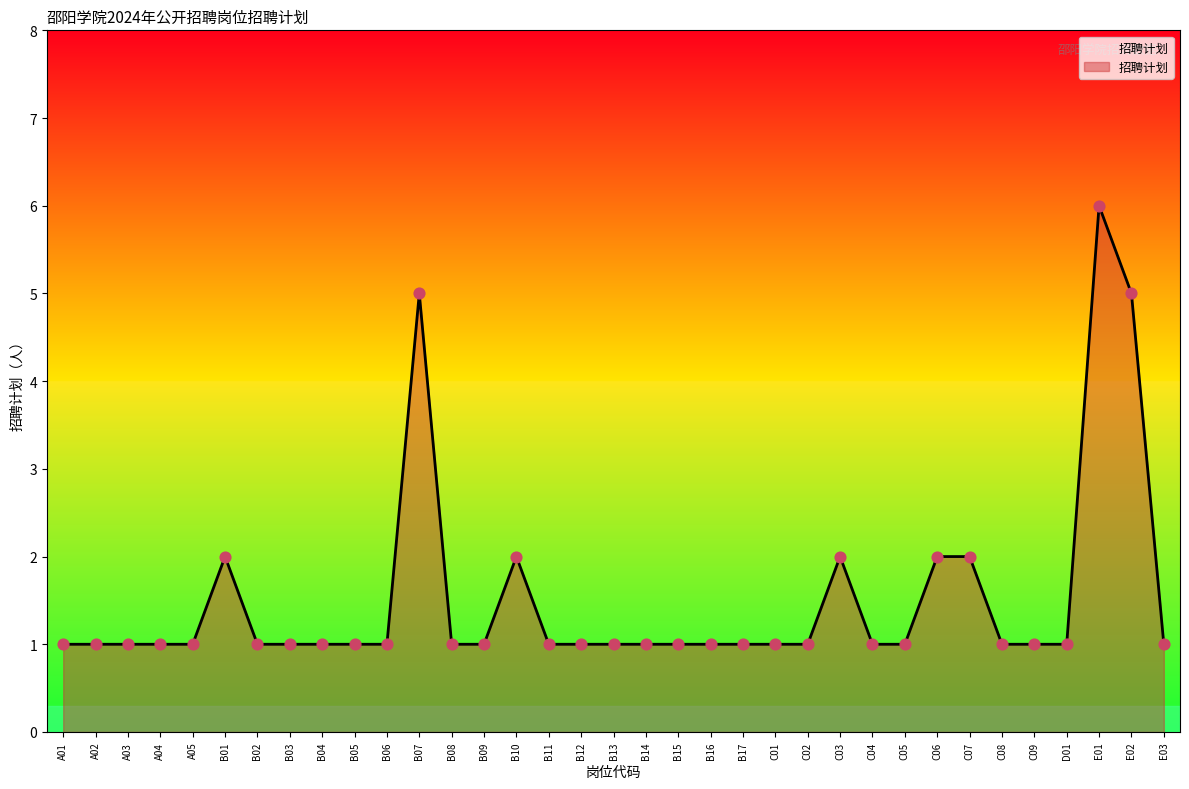

Approximately how many times larger is the value at A04 compared to B10?

0.5